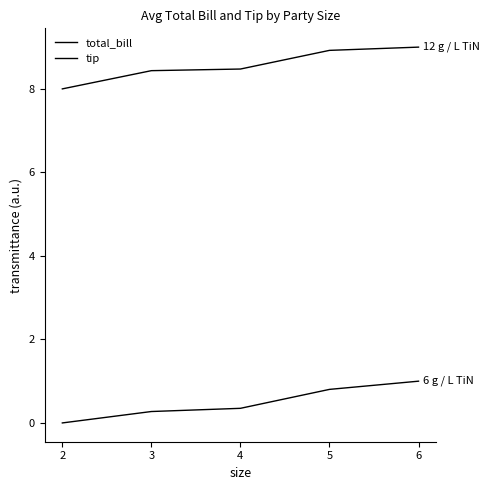

What is the total value across all series at 3?

8.7